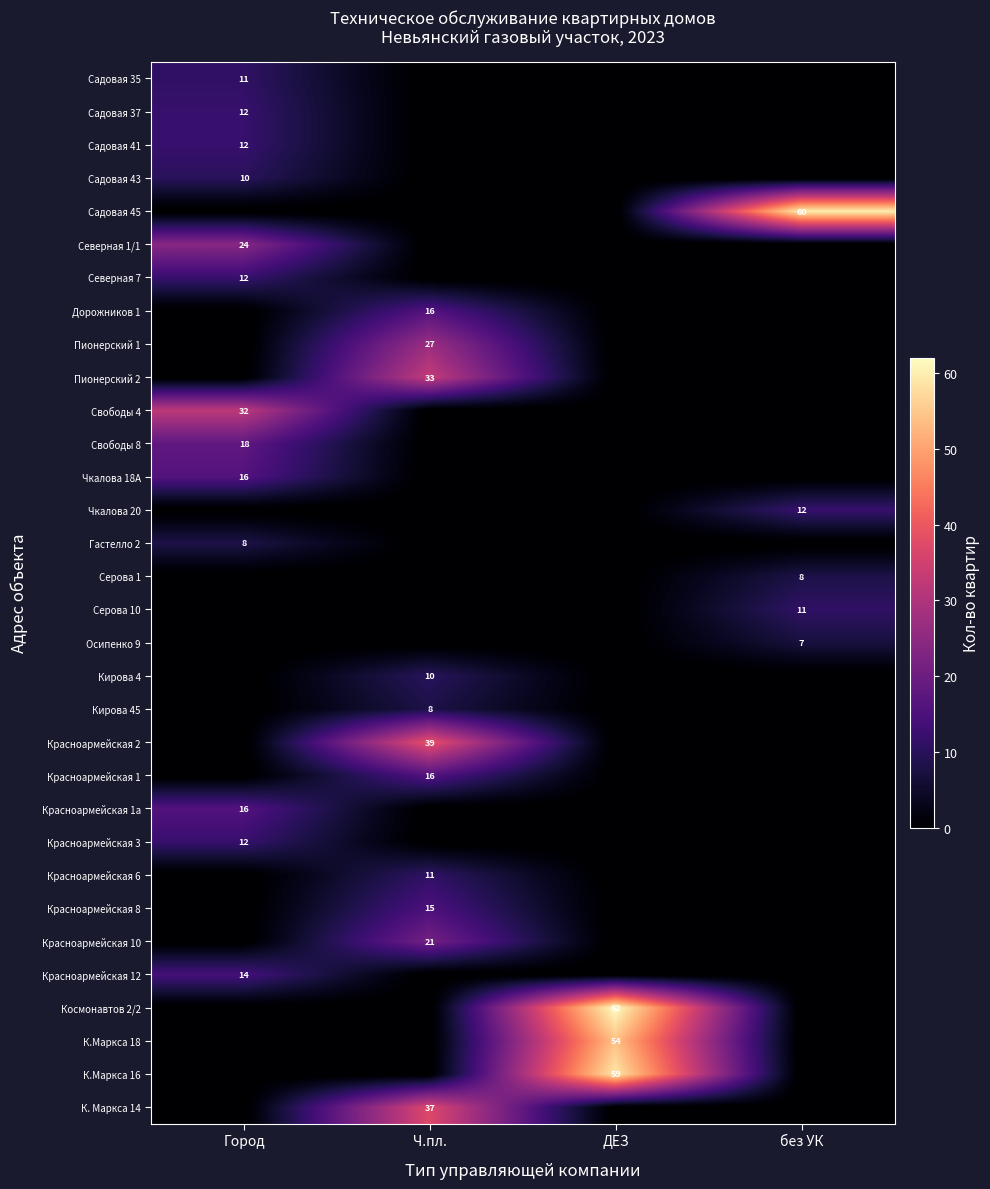

The К. Маркса 14 series shows 51 at Ч.пл.. True or false?

False